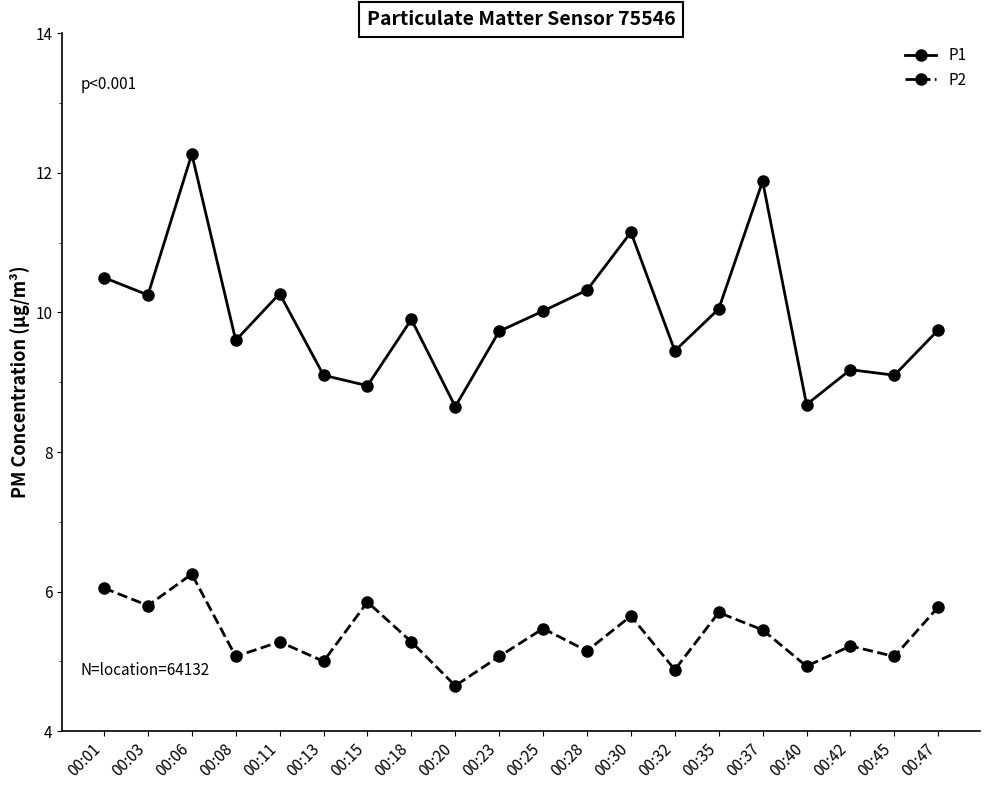

What is the difference between the highest and lowest values at 00:20?

4.0